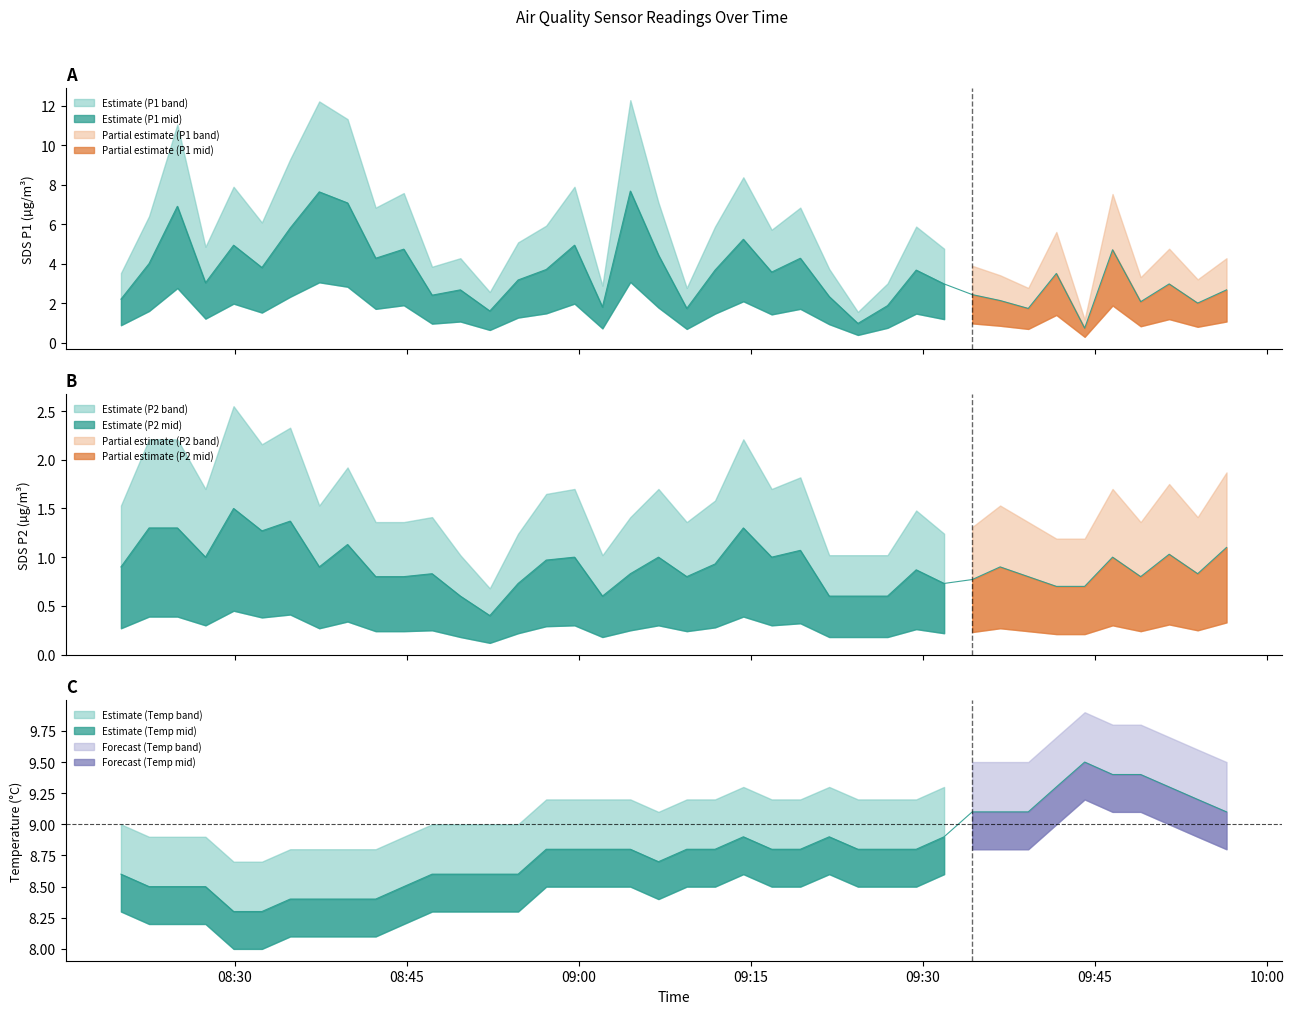

What is the label of the 24th point from the right?

2021/03/16 08:59:38